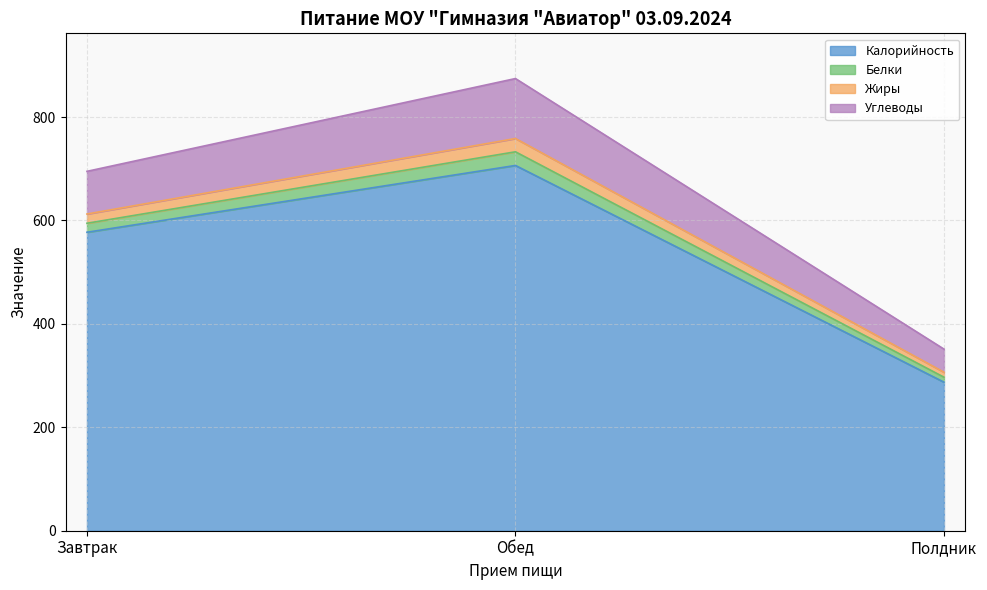

True or false: Калорийность has a value of 299.5 at Завтрак.

False